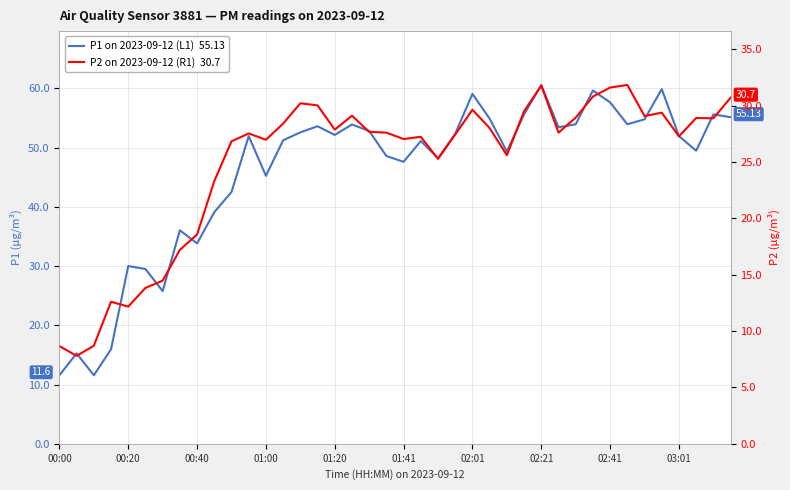

Is it true that P1 on 2023-09-12 (L1)  55.13 equals 22.1 at 02:21?

False